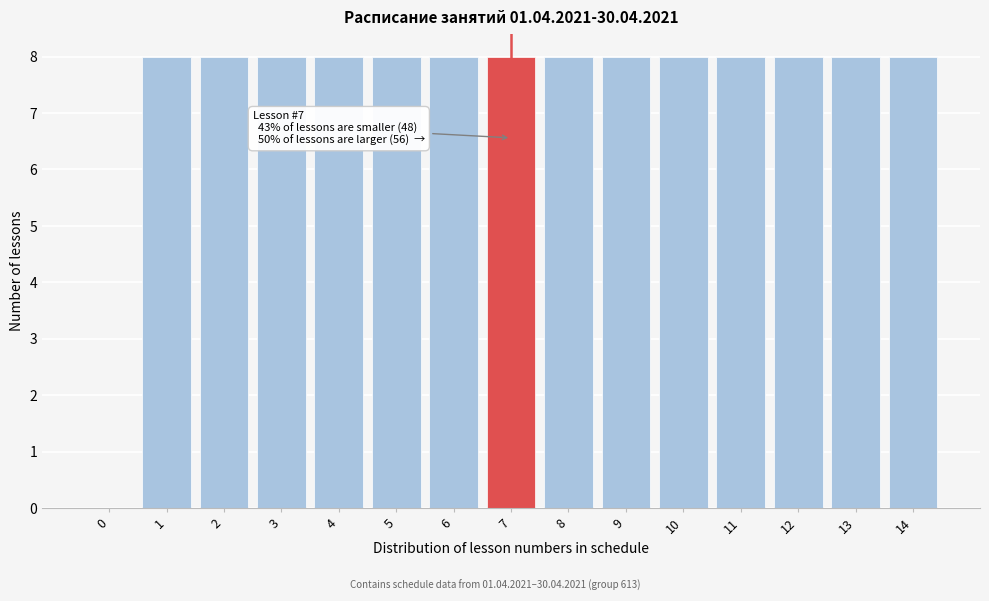

Reading right to left, extract all data points from this chart.

14=8	13=8	12=8	11=8	10=8	9=8	8=8	7=8	6=8	5=8	4=8	3=8	2=8	1=8	0=0